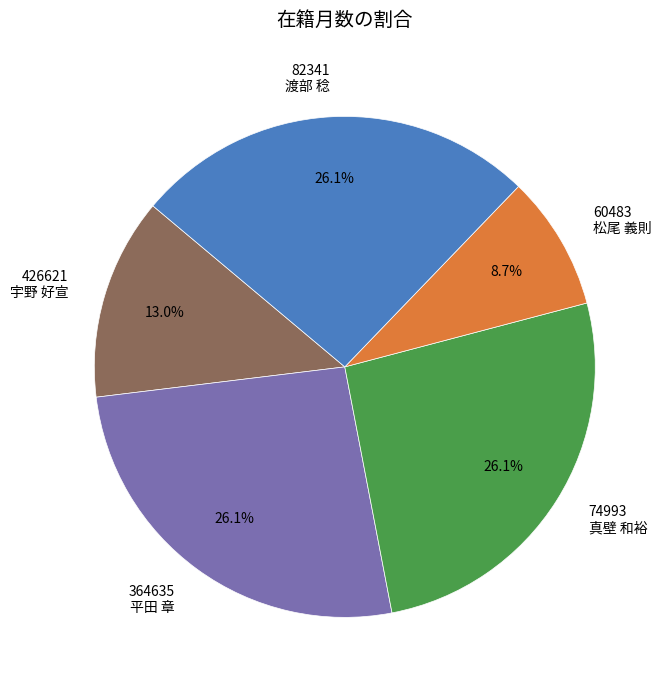

What is the smallest slice in the pie chart?

60483 松尾 義則